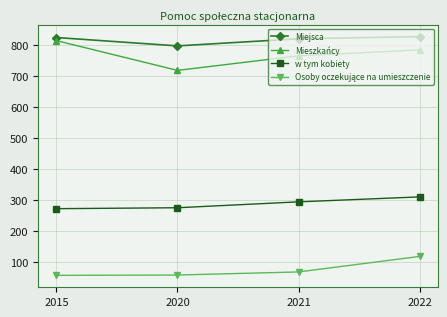

What is the spread (max minus min) of values at 2020?

739